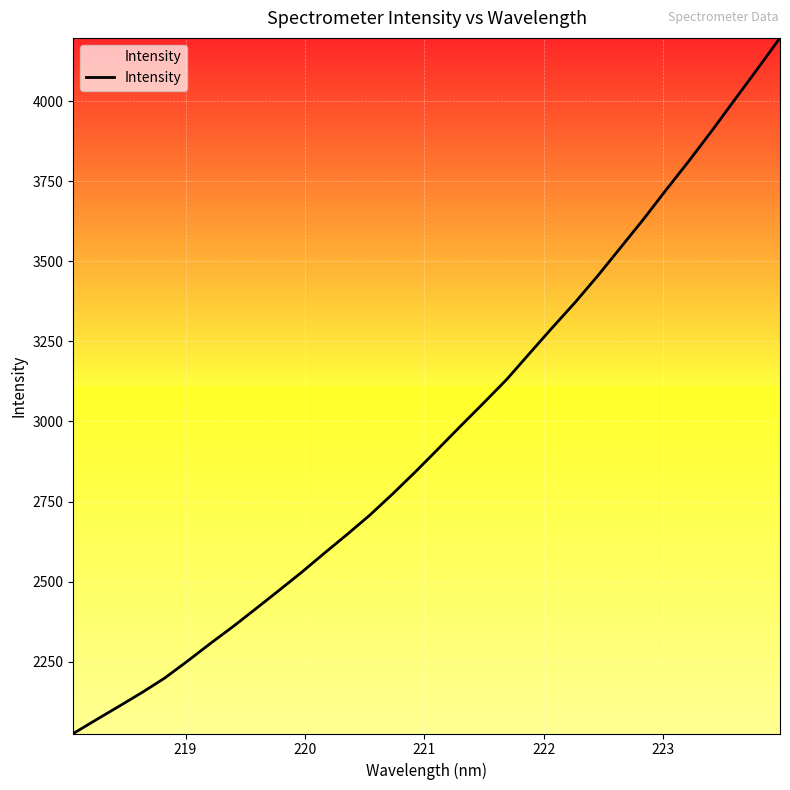

What is the maximum value shown in the chart?

4197.1